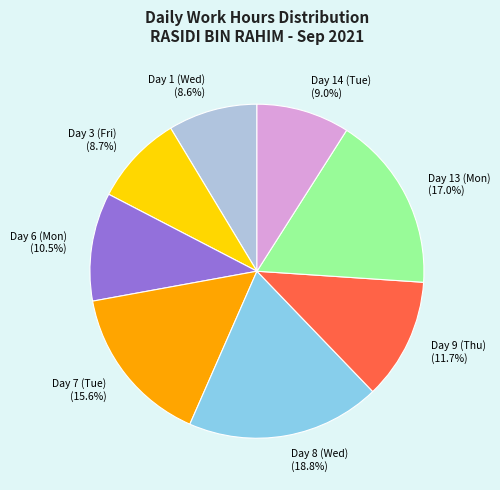

To the nearest percent, what is the difference between the largest and smallest slice percentages?

10%